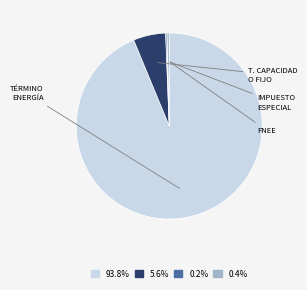

Is there any slice that represents more than half of the pie?

Yes